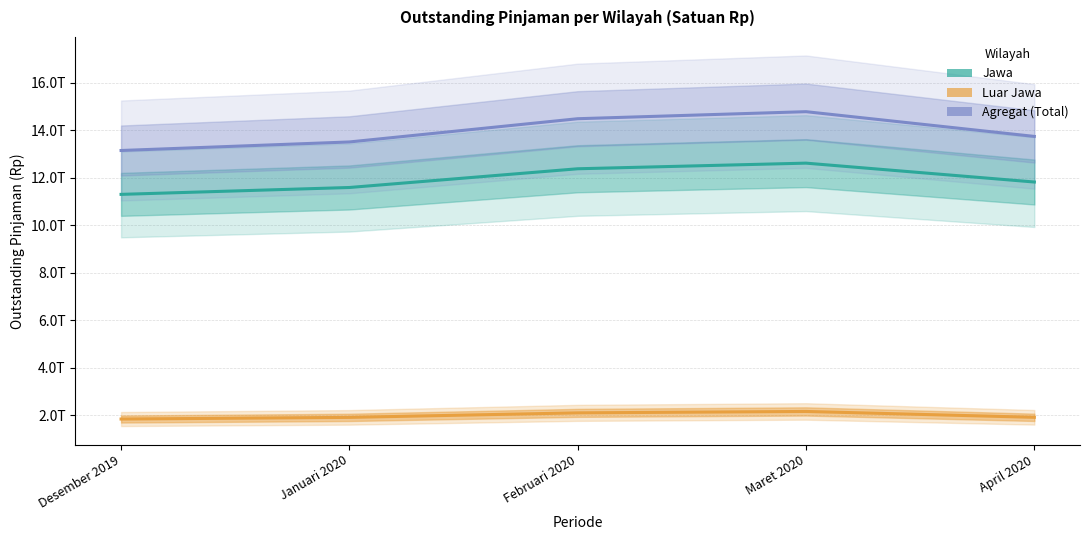

List the series in order of their overall mean, highest first.

Agregat (Total), Jawa, Luar Jawa